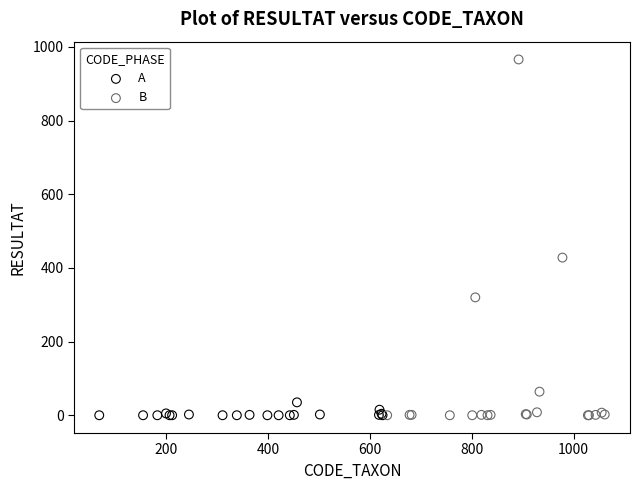

Which series reaches the maximum Y coordinate?

B